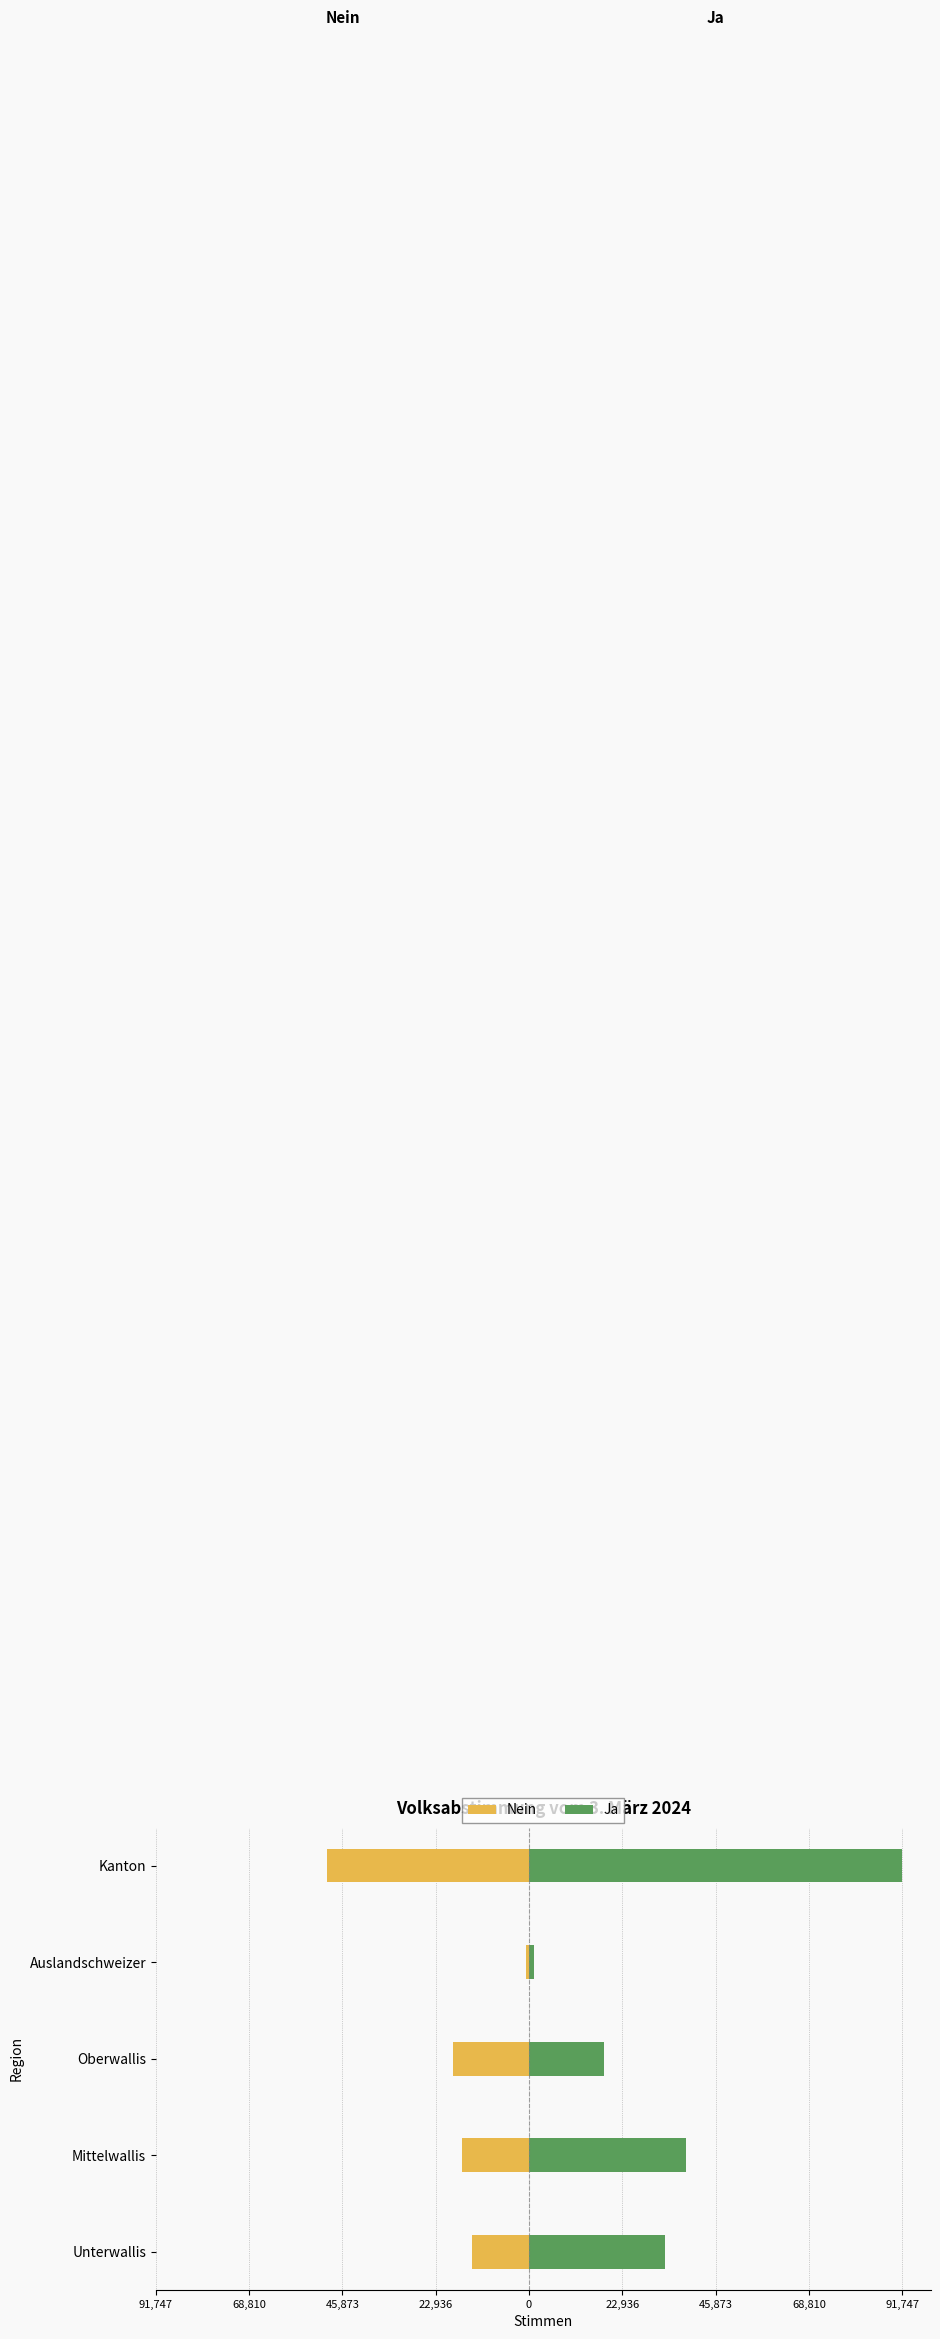

What is the spread (max minus min) of values at Kanton?

141514